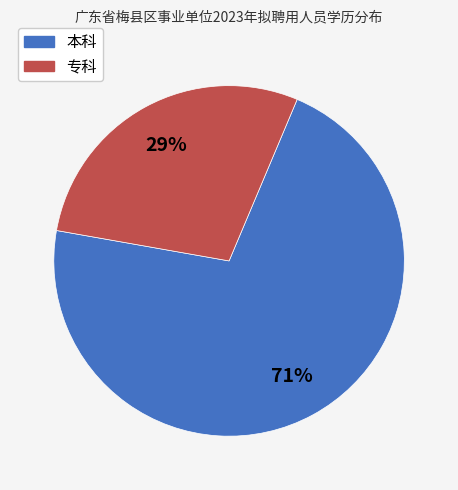

Combined, do 专科 and 本科 account for over 50%?

Yes